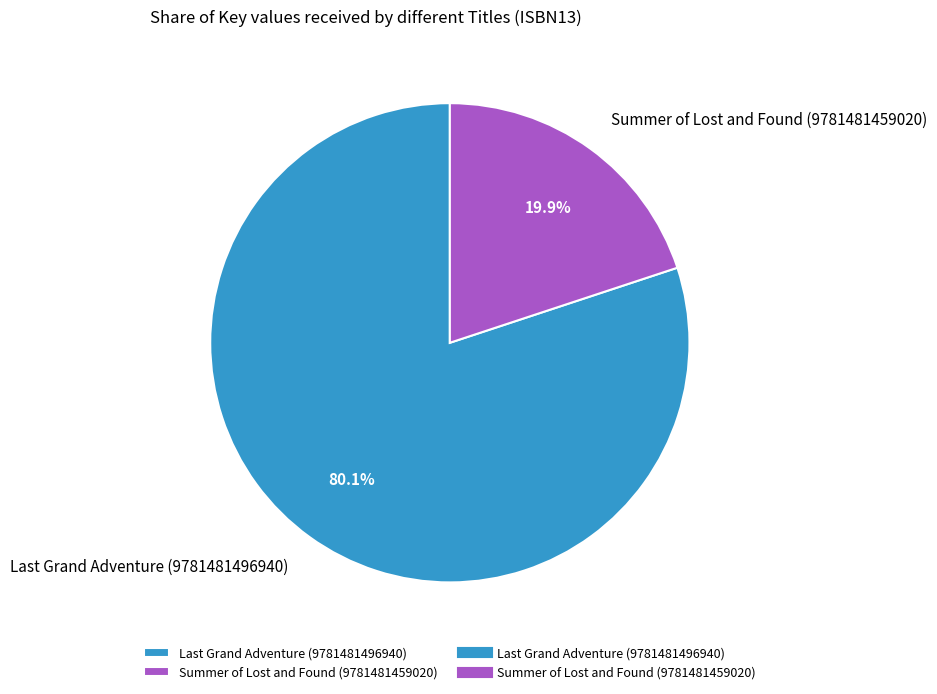

To the nearest percent, what is the difference between the largest and smallest slice percentages?

60%